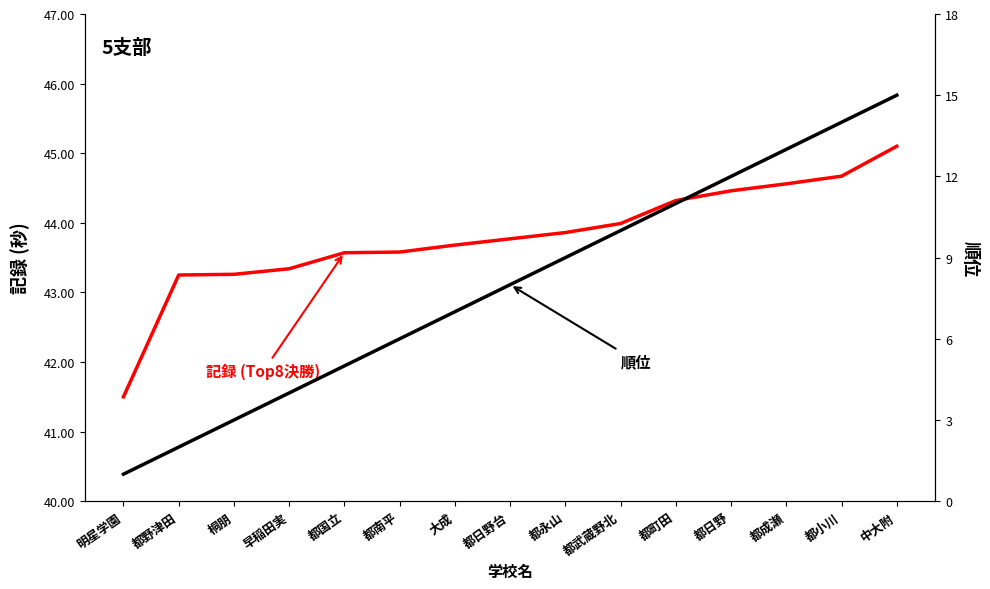

What is the highest value of the 記録 (Top8決勝) series?

45.1